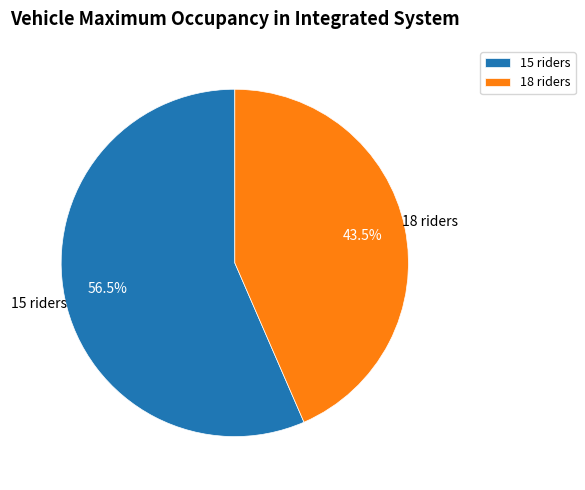

What is the ratio of the value at 18 riders to the value at 15 riders?

0.8